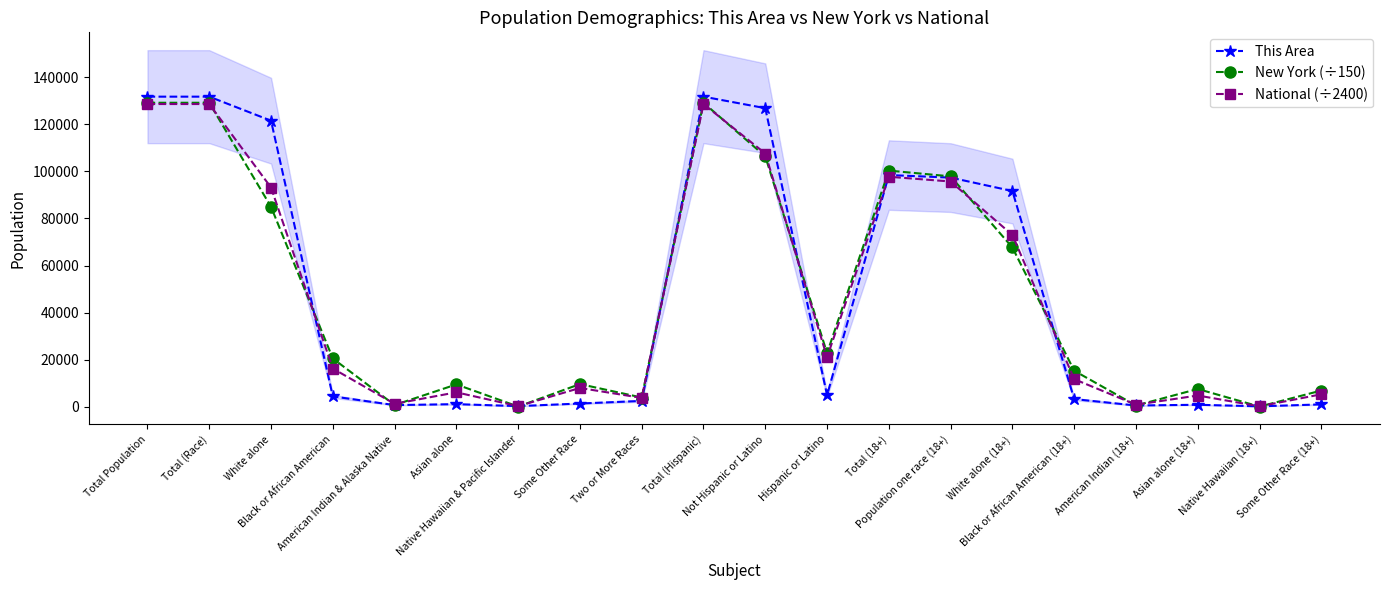

What is the maximum value for New York (÷150)?

129187.3